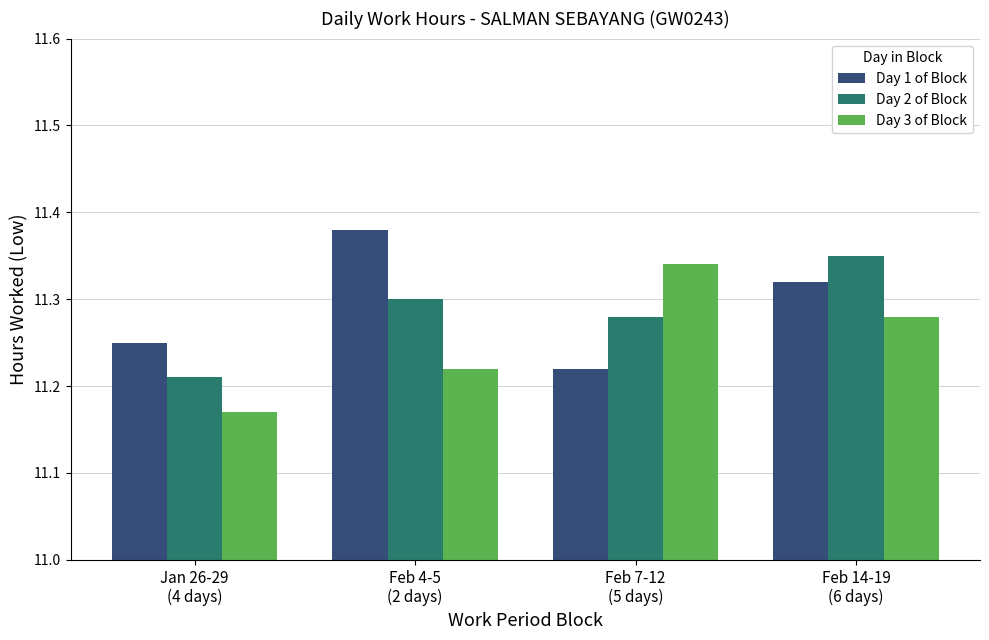

True or false: Day 2 of Block has a value of 11.3 at Feb 4-5
(2 days).

True